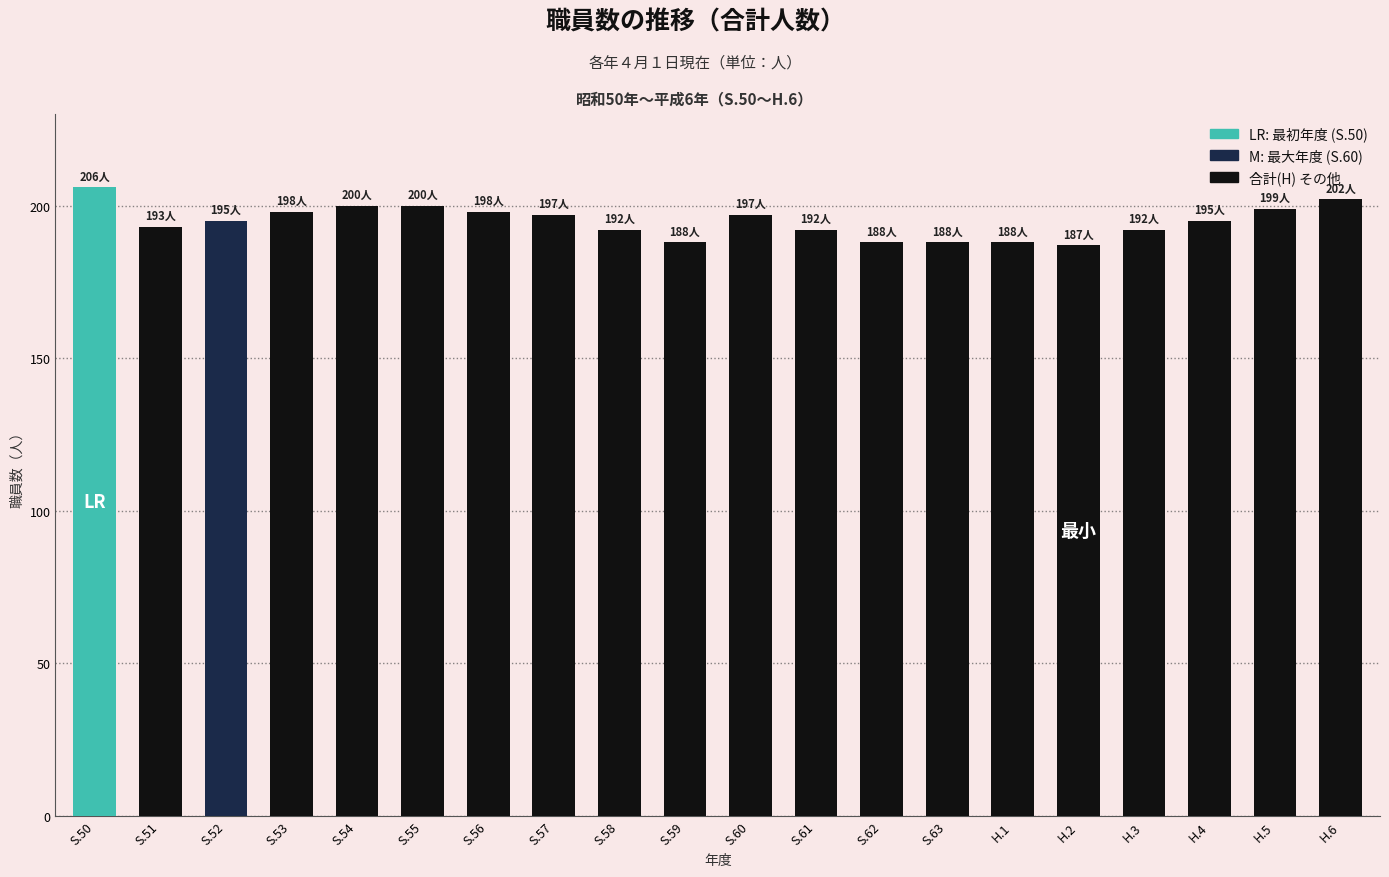

What is the change in value from S.58 to H.6?

+10